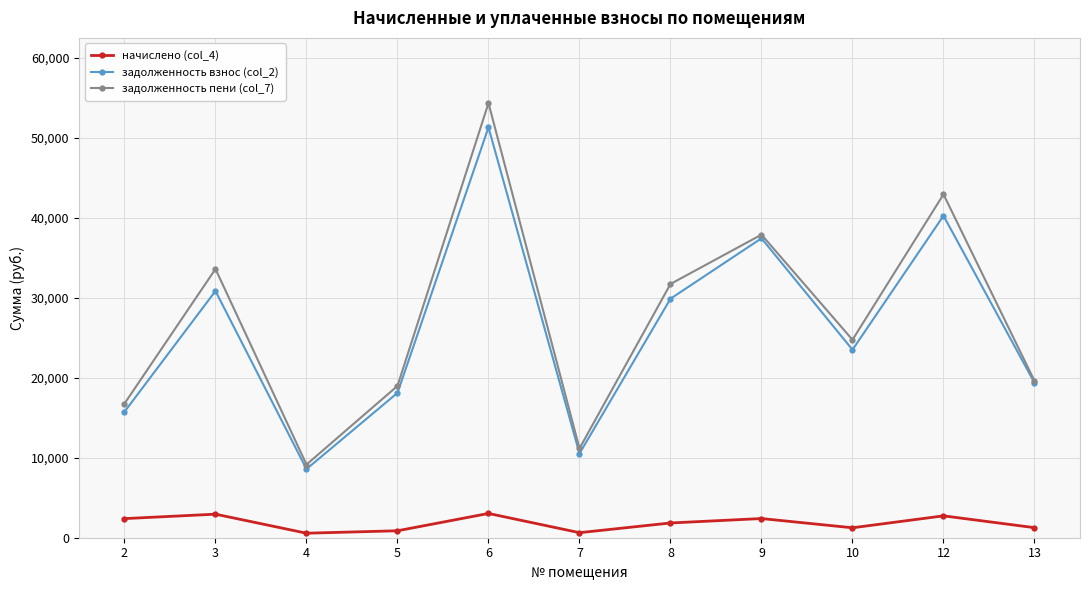

Which series changed the most between 4 and 8?

задолженность пени (col_7)